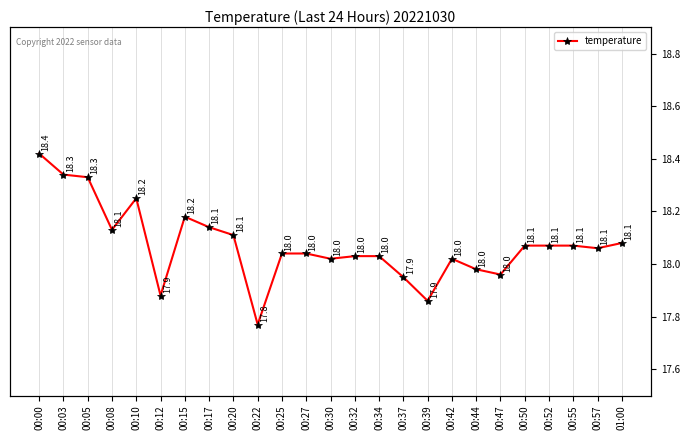

How many series are shown in this chart?

1